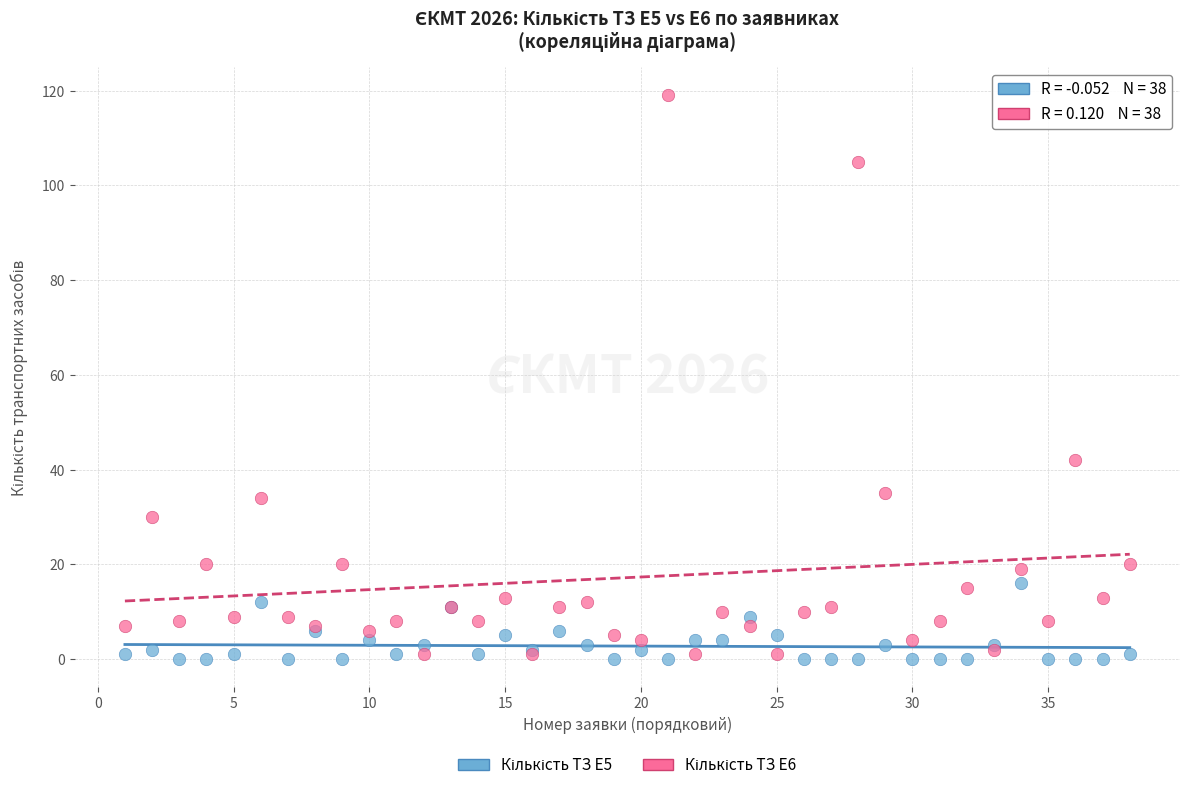

What is the X range (max minus min) for the scatter plot?

37